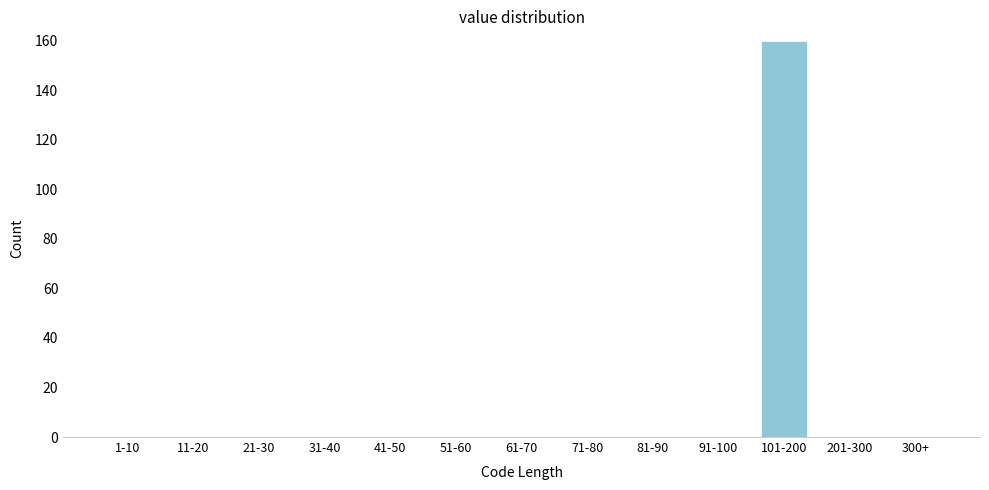

Reading right to left, extract all data points from this chart.

300+=0	201-300=0	101-200=160	91-100=0	81-90=0	71-80=0	61-70=0	51-60=0	41-50=0	31-40=0	21-30=0	11-20=0	1-10=0